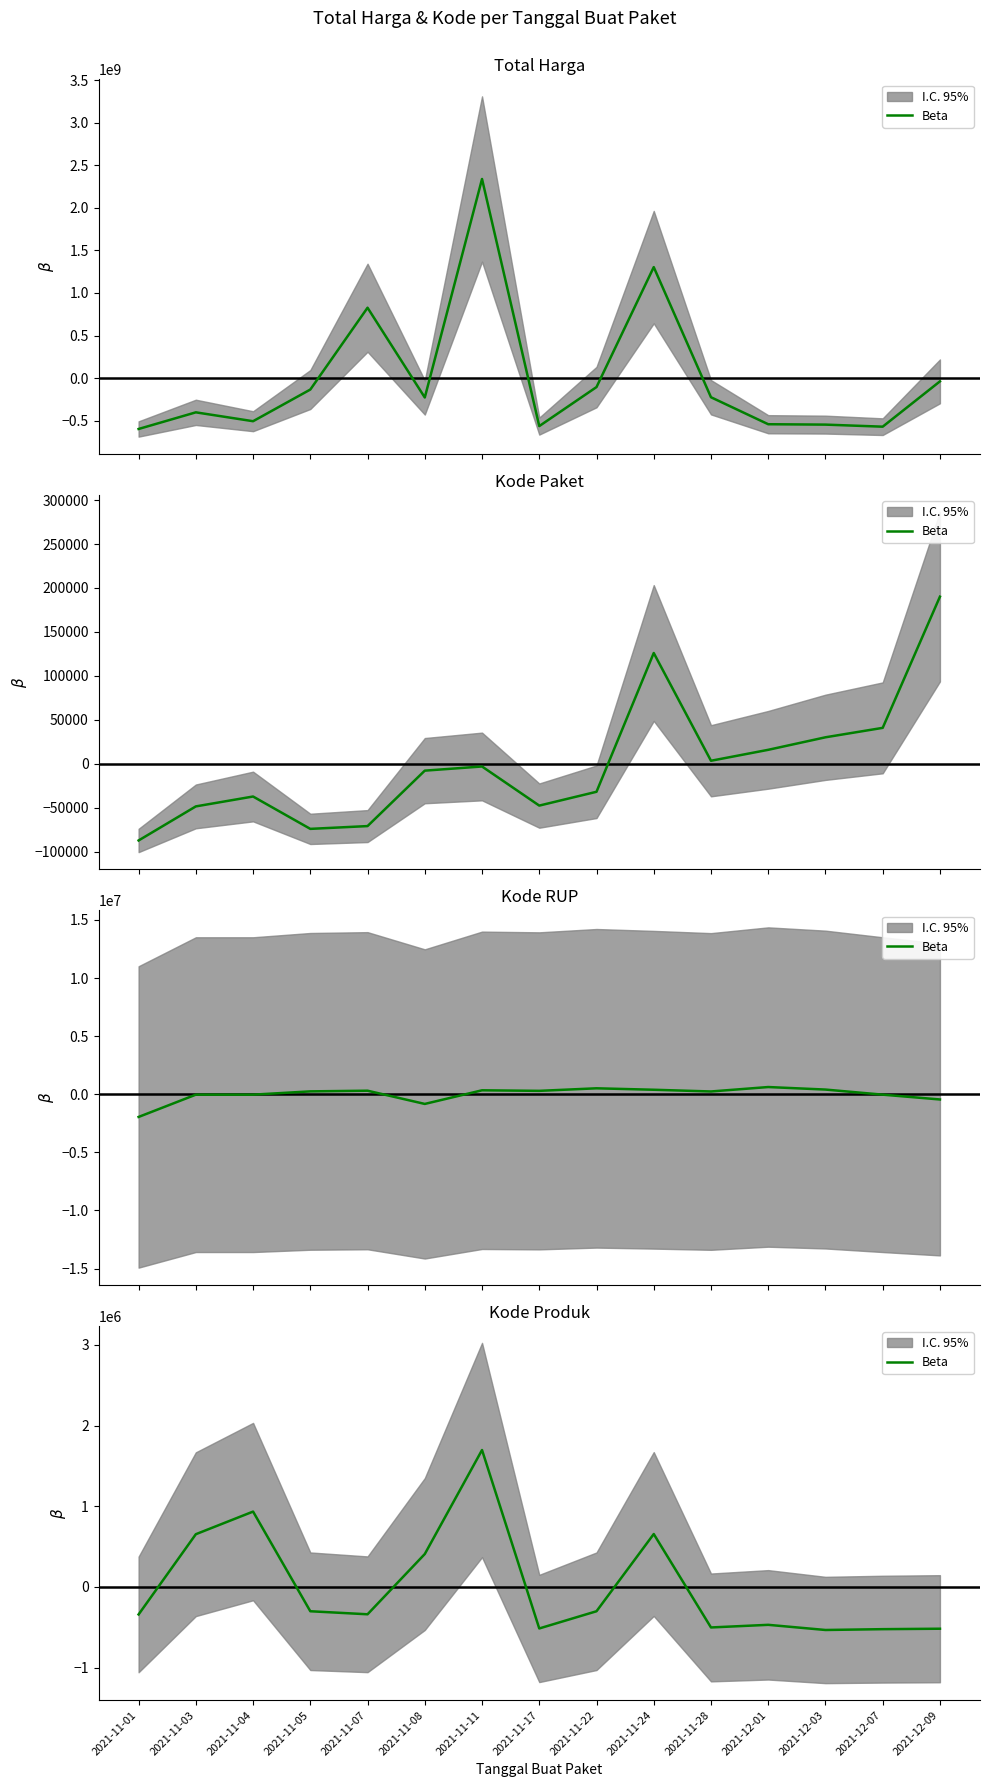

What is the difference between the values at 2021-11-04 and 2021-11-01?

1275293.0